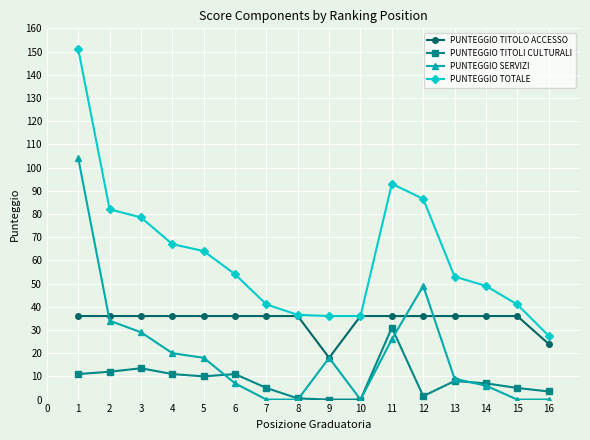

At how many categories does at least one series exceed 106?

1